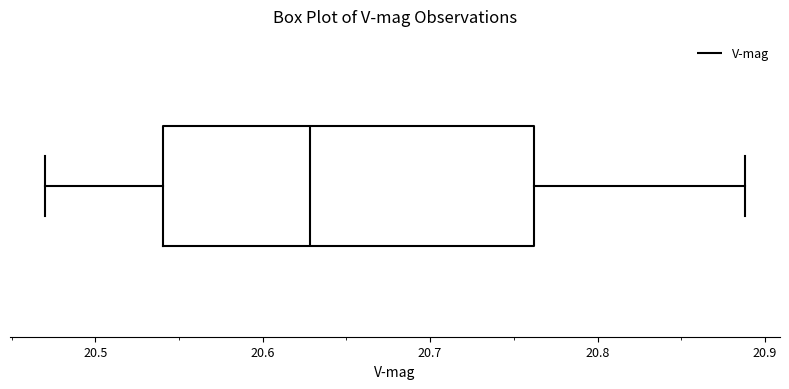

Read this box plot against the x-axis: the position of the median line, the range covered by the box, and the ends of both whiskers. The values are not printed on the chart, so give them approximately, as read against the axis.

median 20.63, box 20.54 to 20.76, whiskers 20.47 to 20.89